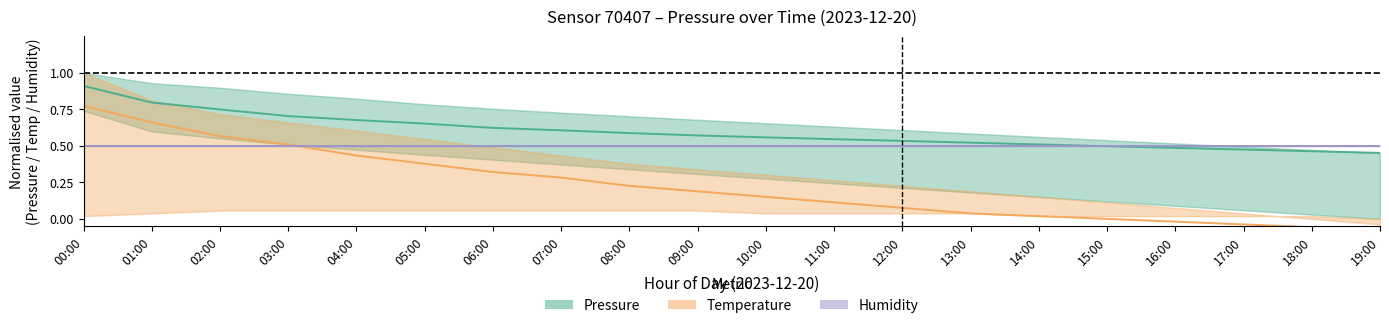

Reading right to left, extract all data points from this chart.

Pressure: 0.5	0.5	0.5	0.5	0.5	0.5	0.5	0.5	0.5	0.6	0.6	0.6	0.6	0.6	0.7	0.7	0.7	0.7	0.8	0.9
Temperature: -0.1	-0.1	-0.0	-0.0	0.0	0.0	0.0	0.1	0.1	0.2	0.2	0.2	0.3	0.3	0.4	0.4	0.5	0.6	0.7	0.8
Humidity: 0.5	0.5	0.5	0.5	0.5	0.5	0.5	0.5	0.5	0.5	0.5	0.5	0.5	0.5	0.5	0.5	0.5	0.5	0.5	0.5